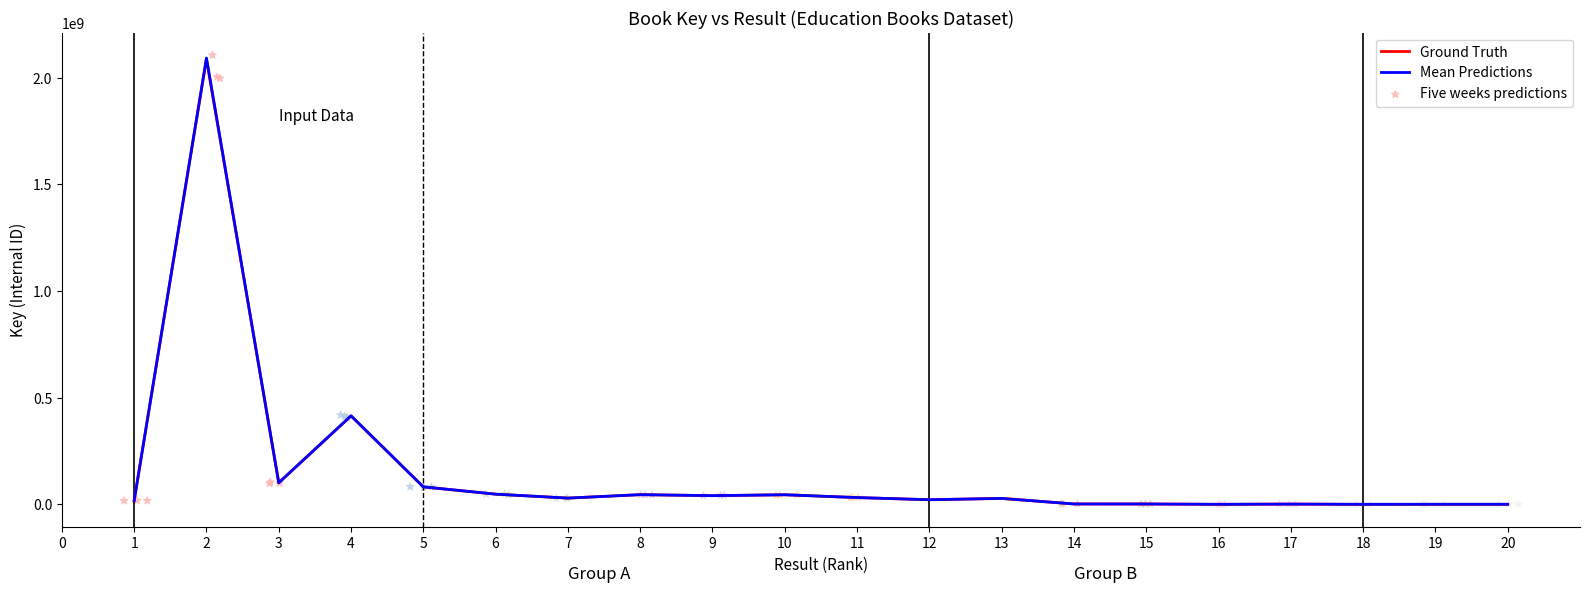

At how many categories does at least one series exceed 459507197?

1